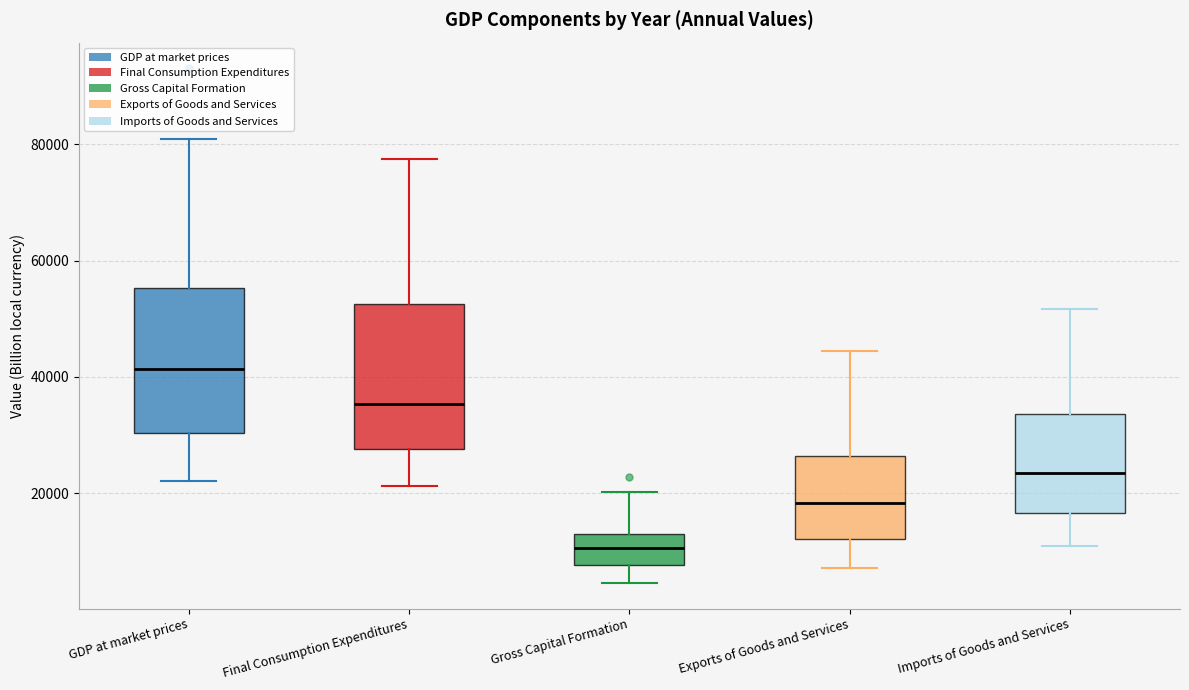

Reading left to right, read every box against the y-axis: the position of its median line, the range the box covers, and the ends of its whiskers. The values are not printed on the chart, so give them approximately, as read against the axis.

GDP at market prices: median 42000, box 30000 to 56000, whiskers 22000 to 80000
Final Consumption Expenditures: median 36000, box 28000 to 52000, whiskers 22000 to 78000
Gross Capital Formation: median 10000, box 8000 to 14000, whiskers 4000 to 20000
Exports of Goods and Services: median 18000, box 12000 to 26000, whiskers 8000 to 44000
Imports of Goods and Services: median 24000, box 16000 to 34000, whiskers 10000 to 52000